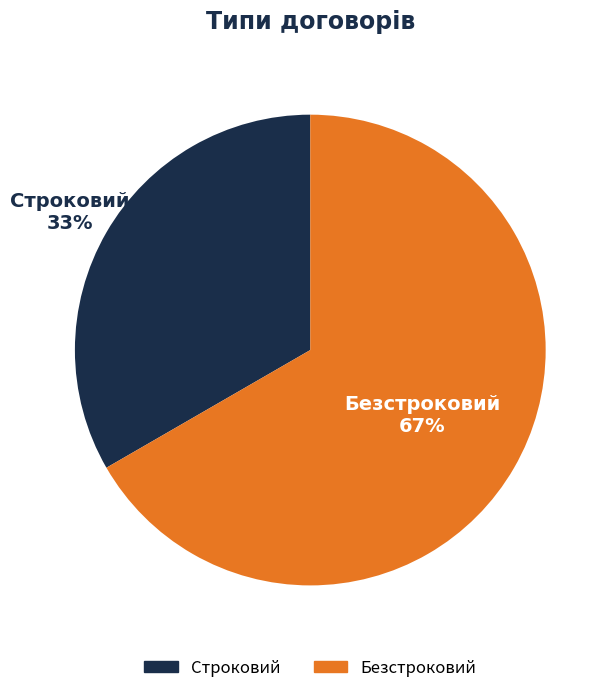

Is it true that Строковий is 33% of the pie?

True